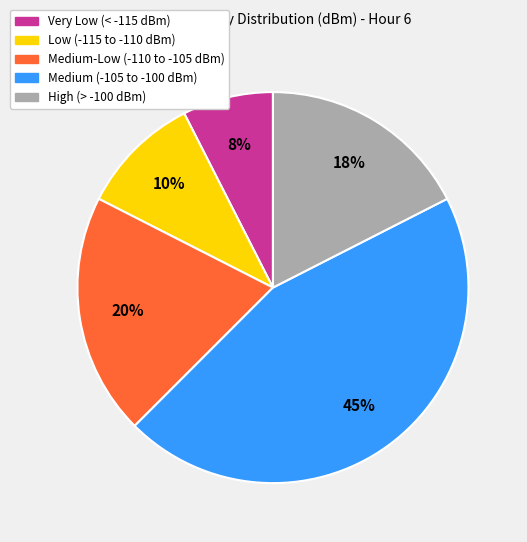

To the nearest percent, what is the difference between the largest and smallest slice percentages?

38%